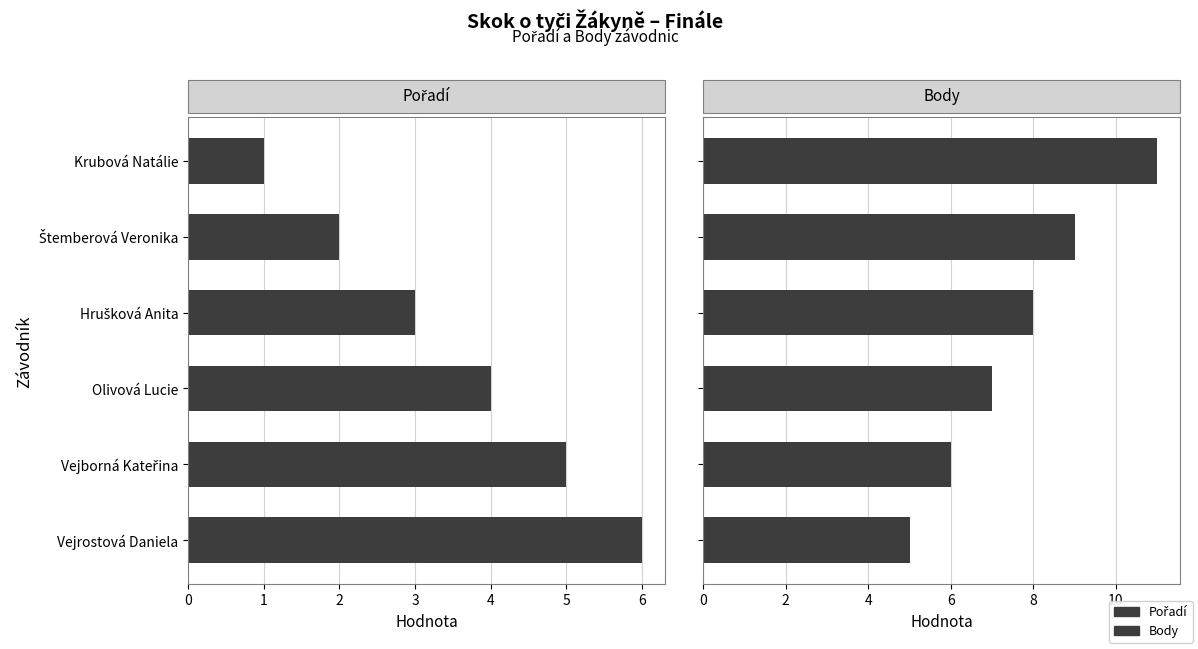

What is the difference between the Body values at Krubová Natálie and Vejborná Kateřina?

5